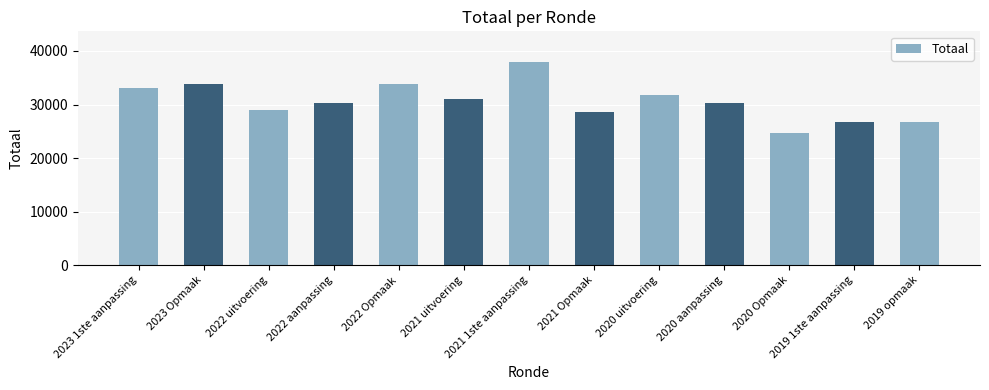

At which category does the chart reach its minimum across all series?

2020 Opmaak